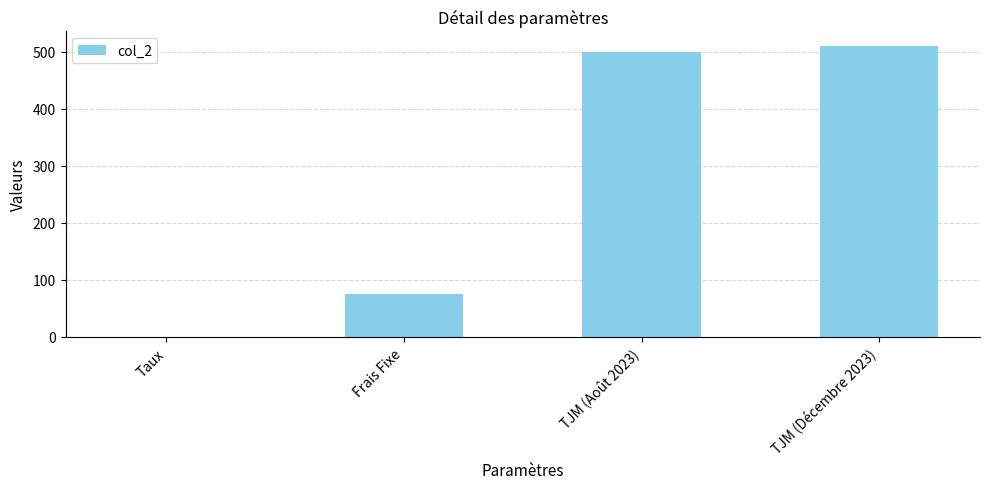

What is the maximum value shown in the chart?

510.0